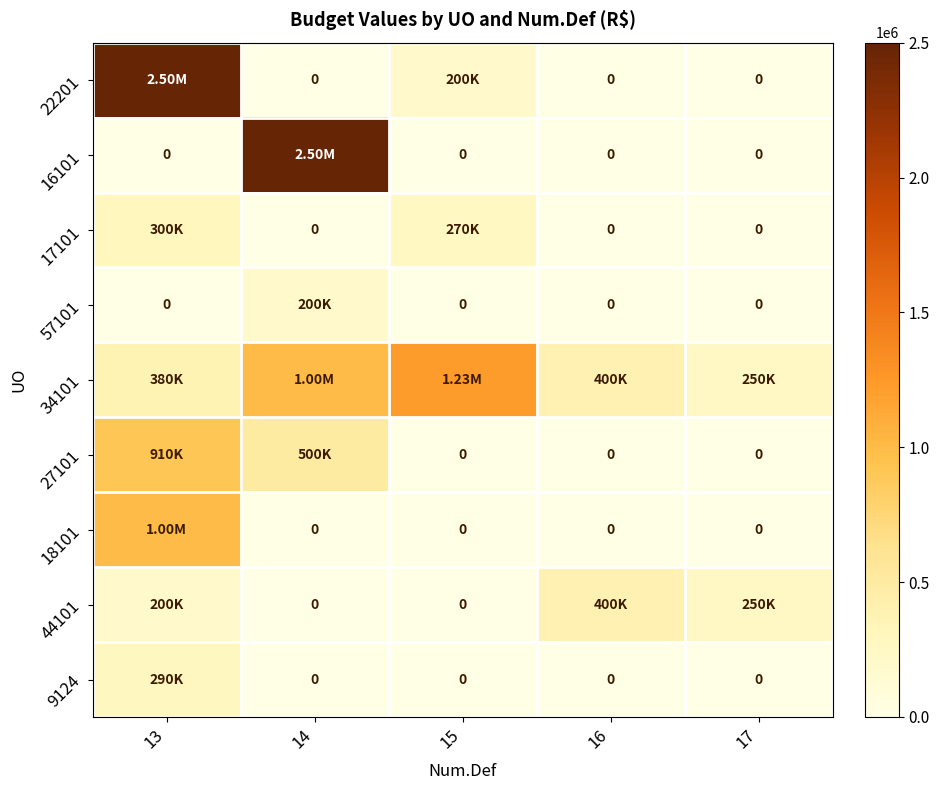

At how many categories does at least one series exceed 963091?

3